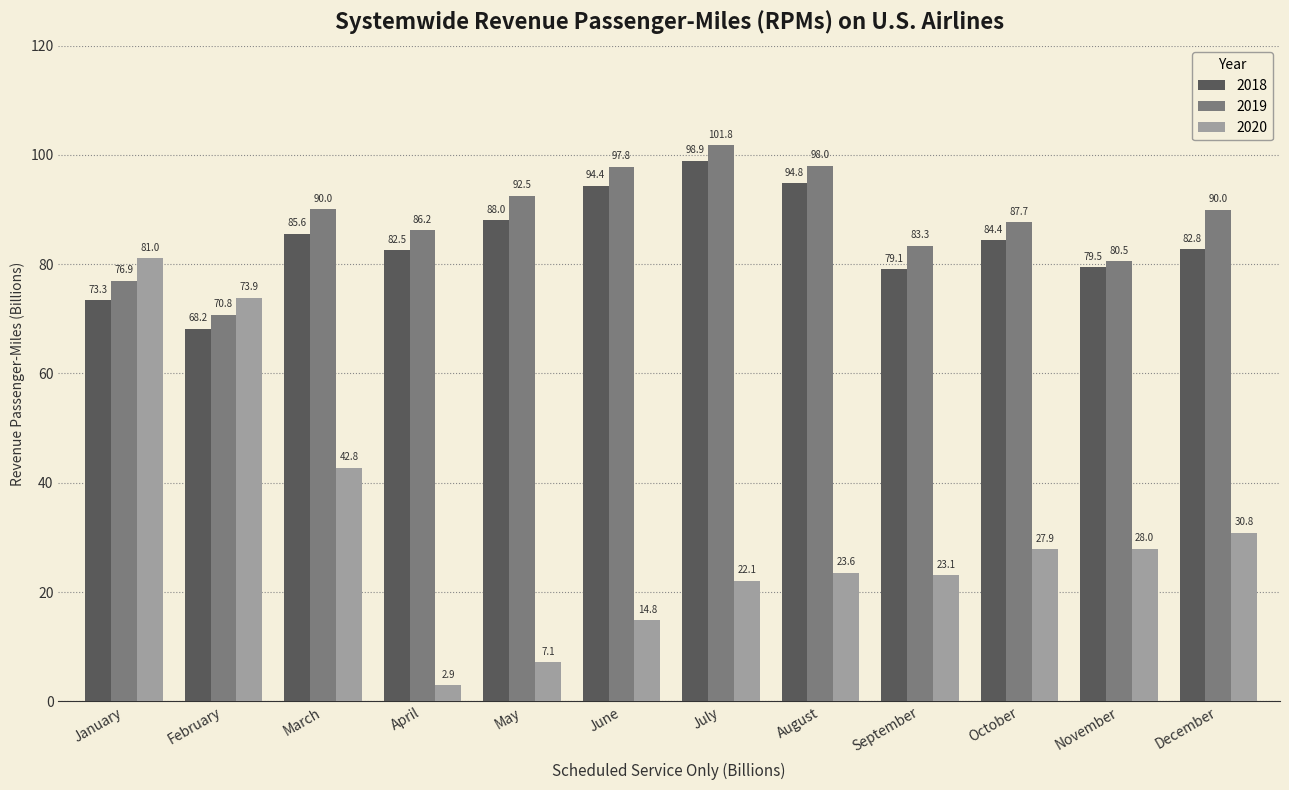

At which category is the sum across all series the highest?

January